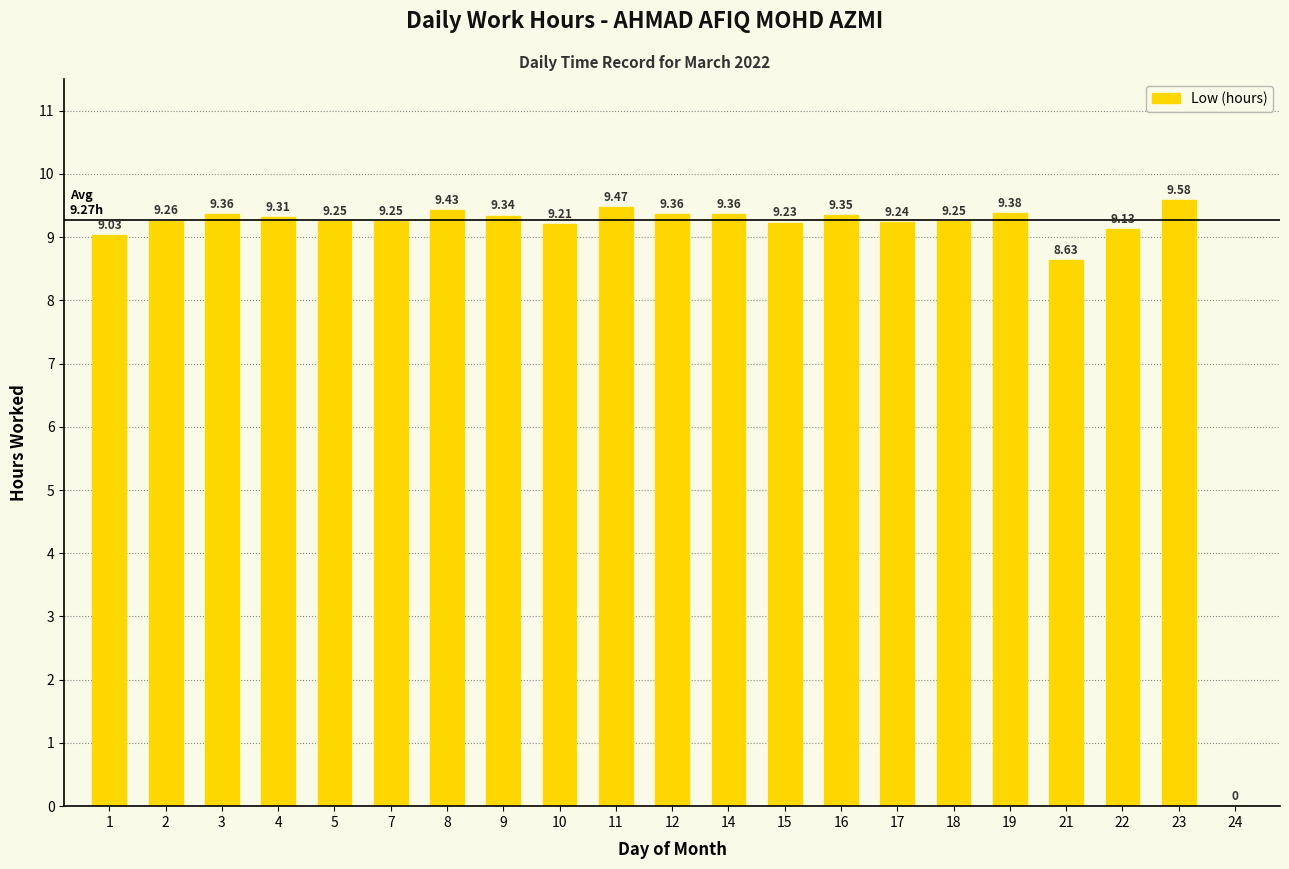

Which label corresponds to the largest value in the chart?

23